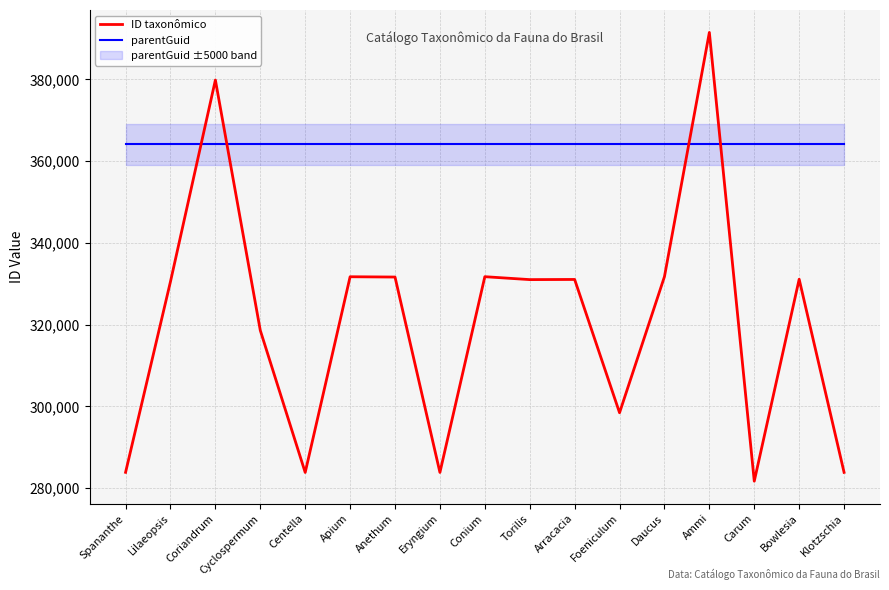

How many intersections are there between parentGuid and ID taxonômico?

4